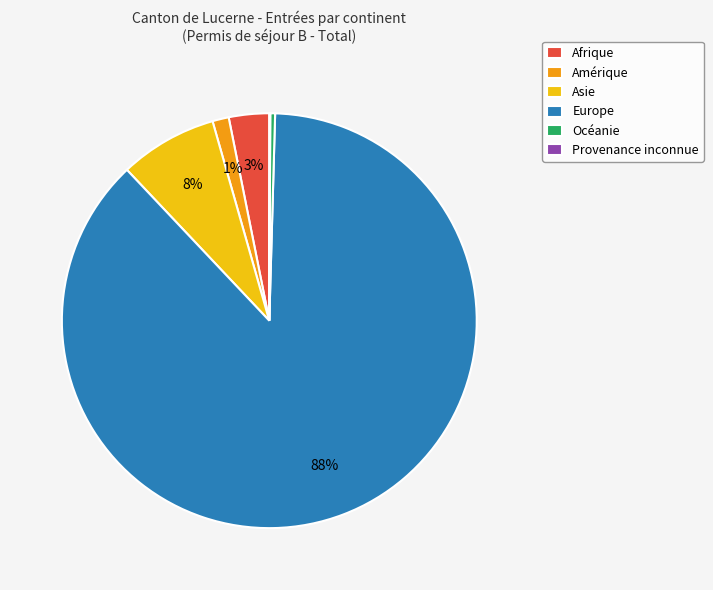

Is the sum of Europe and Afrique greater than half?

Yes